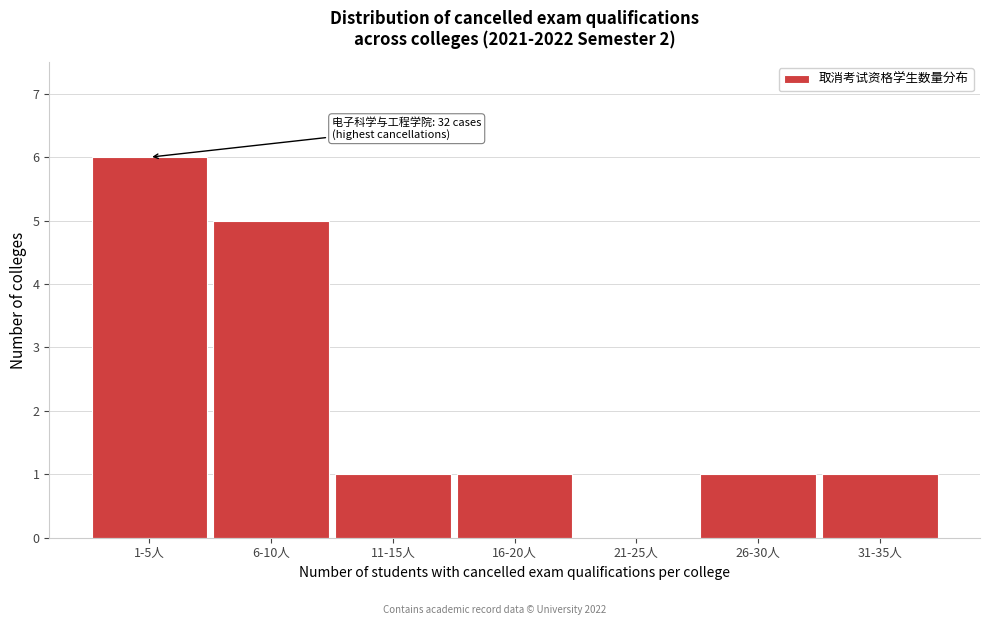

Reading left to right, extract all data points from this chart.

1-5人=6	6-10人=5	11-15人=1	16-20人=1	21-25人=0	26-30人=1	31-35人=1